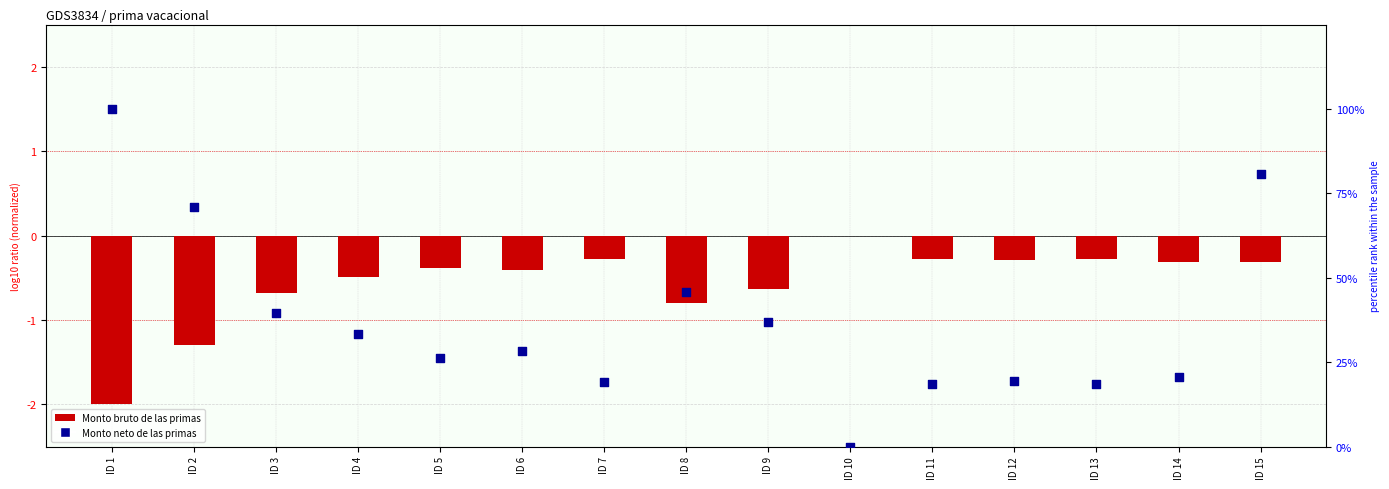

At which category is the sum across all series the highest?

ID 1